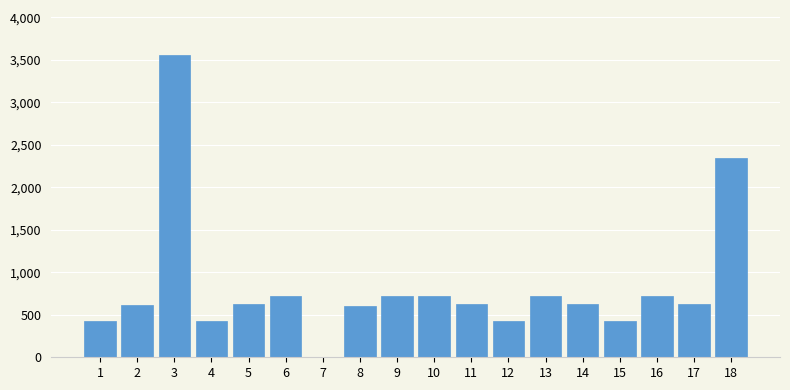

What is the maximum value shown in the chart?

3554.2